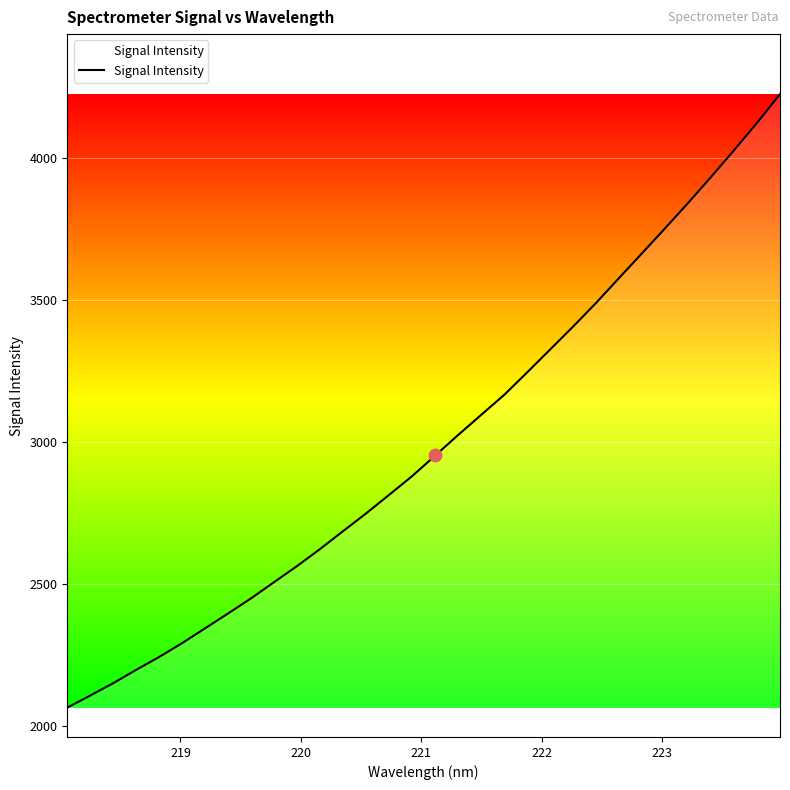

What is the difference between the maximum and minimum values?

2158.5